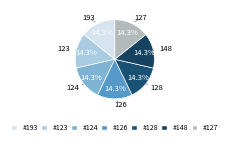

Does 126 account for over 50% of the chart?

No